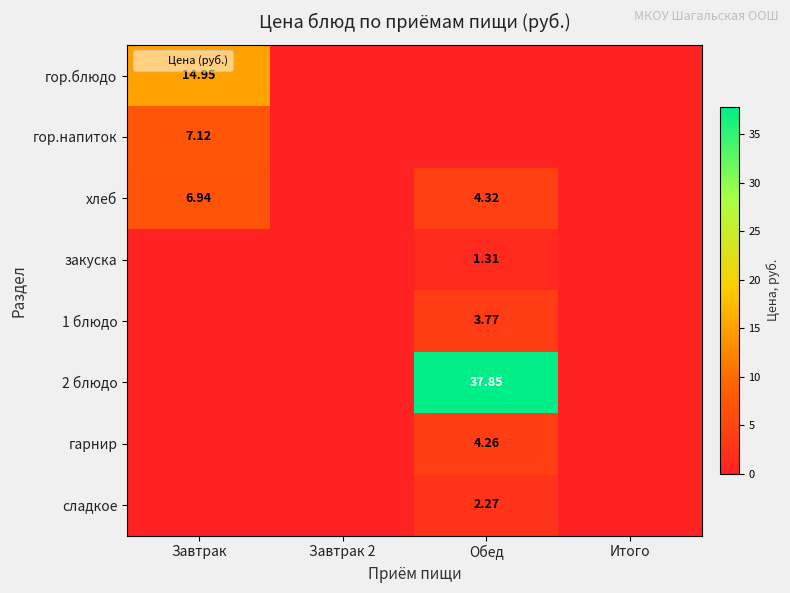

Which series has the largest range (max minus min)?

2 блюдо